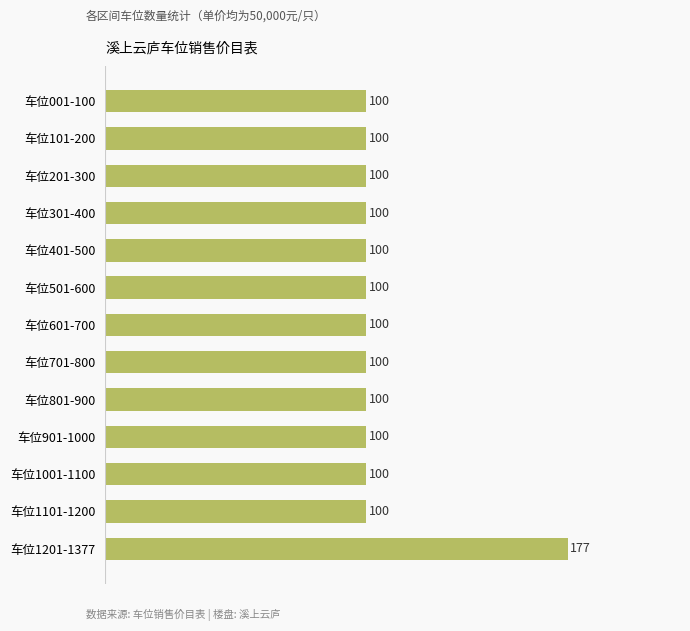

True or false: the data shows 166 at 车位901-1000.

False